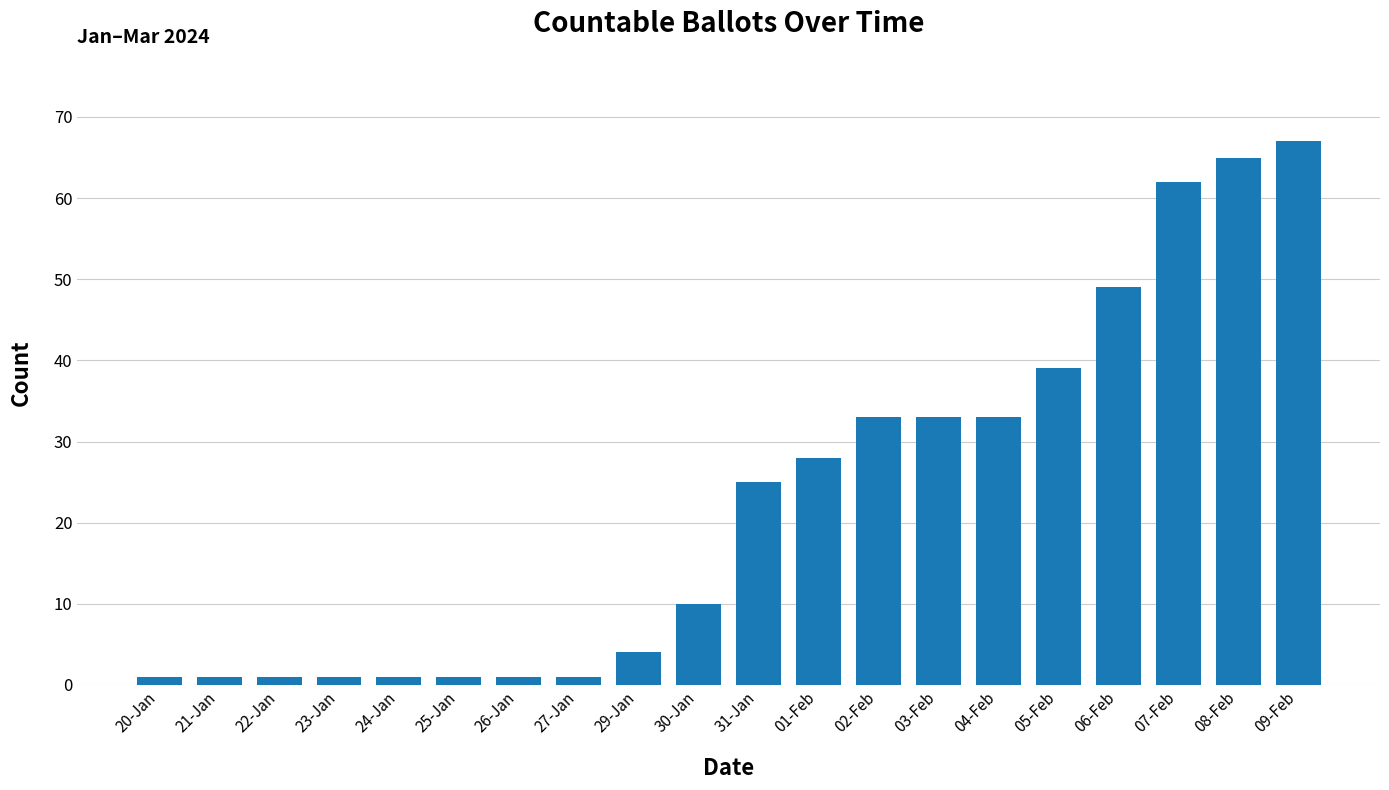

Which category has the highest value across all series?

09-Feb